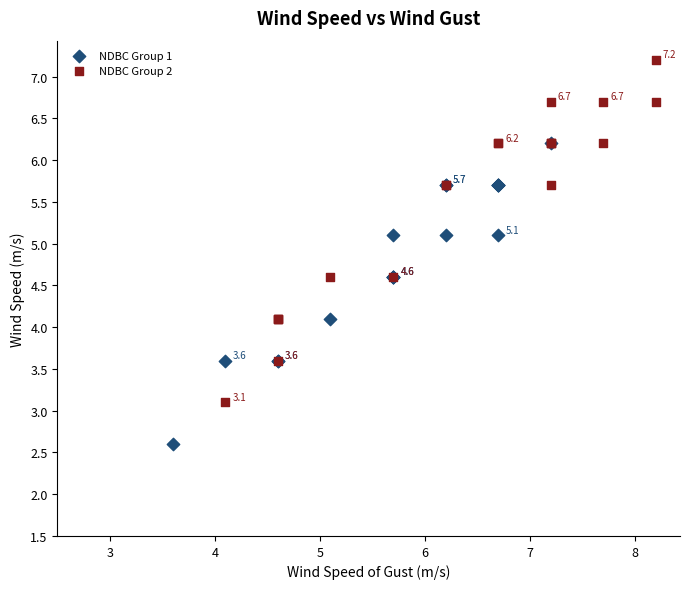

Which series contains the lowest Y value?

NDBC Group 1